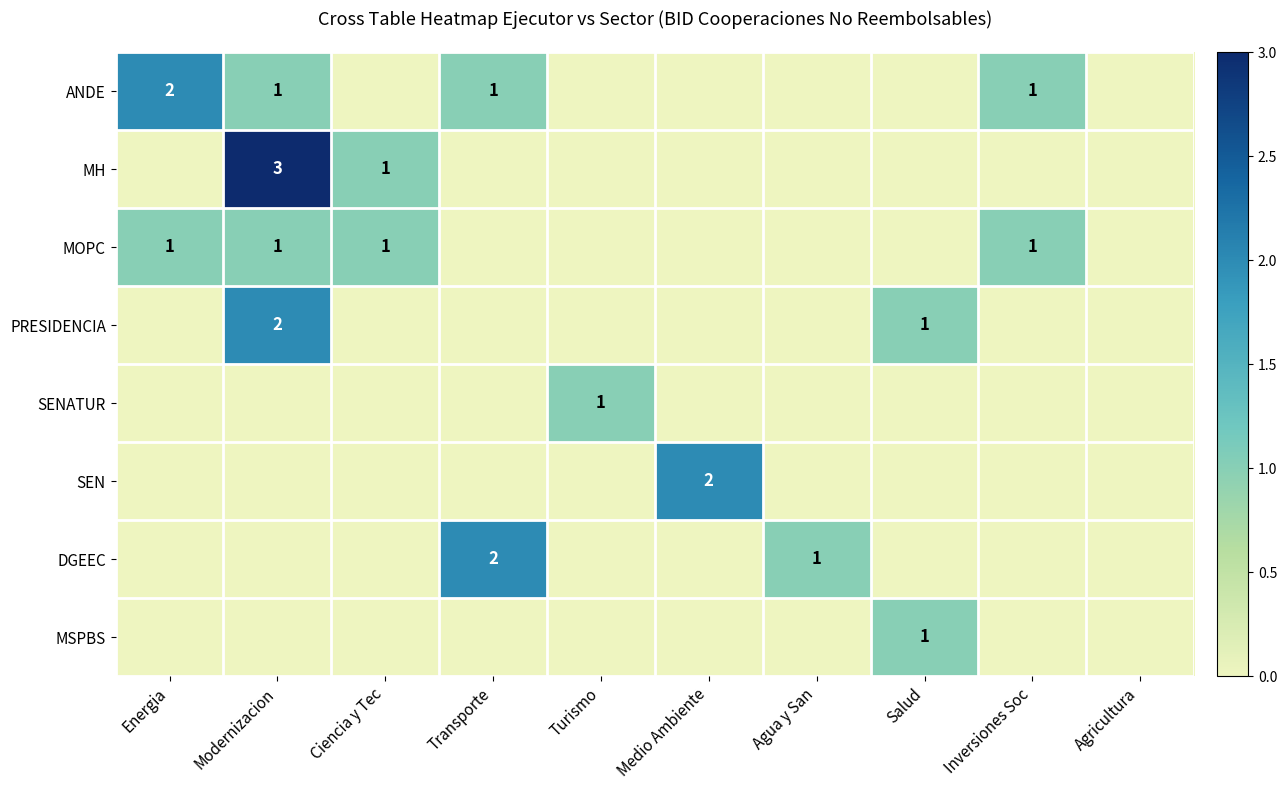

Is it true that DGEEC equals 1 at Agua y San?

True